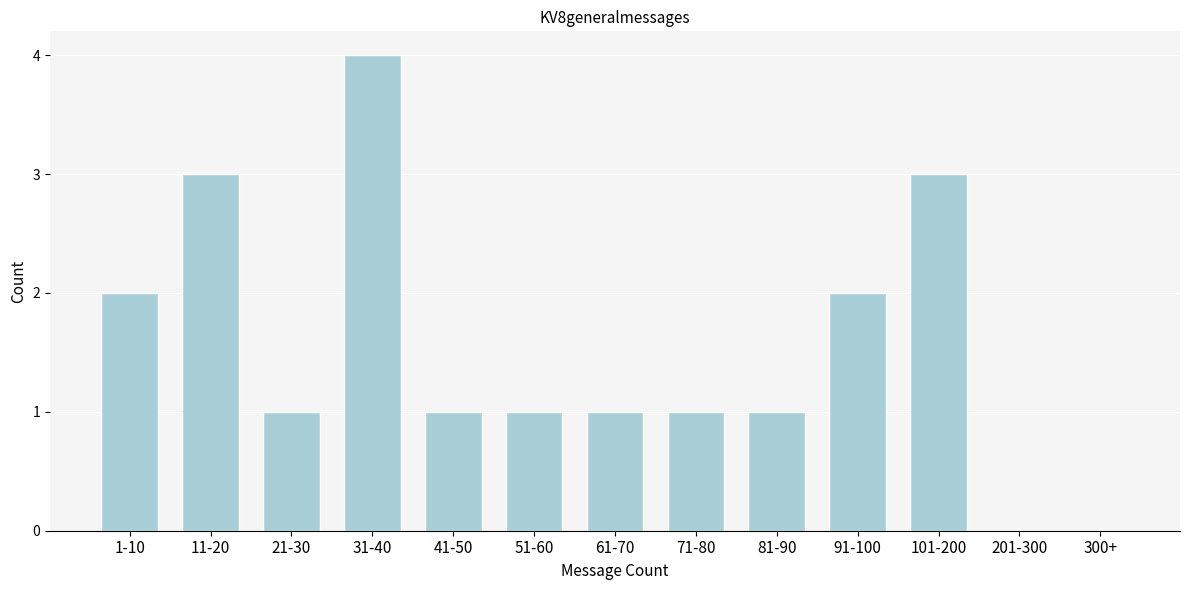

Reading left to right, extract all data points from this chart.

1-10=2	11-20=3	21-30=1	31-40=4	41-50=1	51-60=1	61-70=1	71-80=1	81-90=1	91-100=2	101-200=3	201-300=0	300+=0